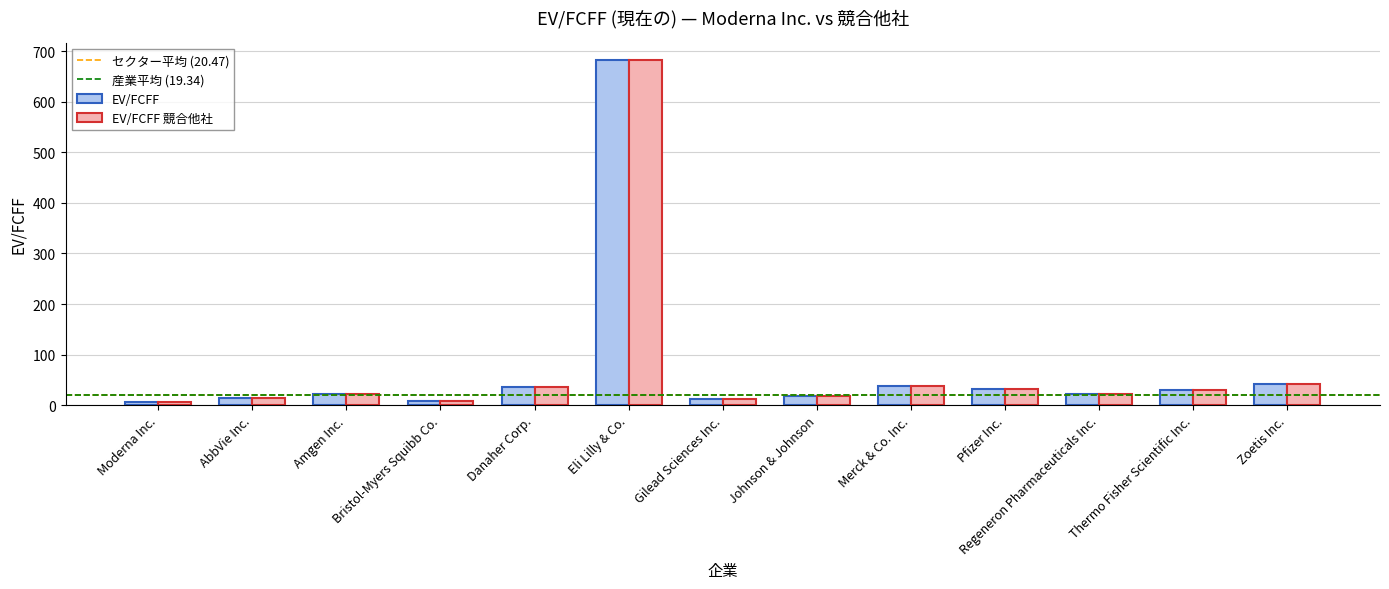

At which category is the sum across all series the highest?

Eli Lilly & Co.